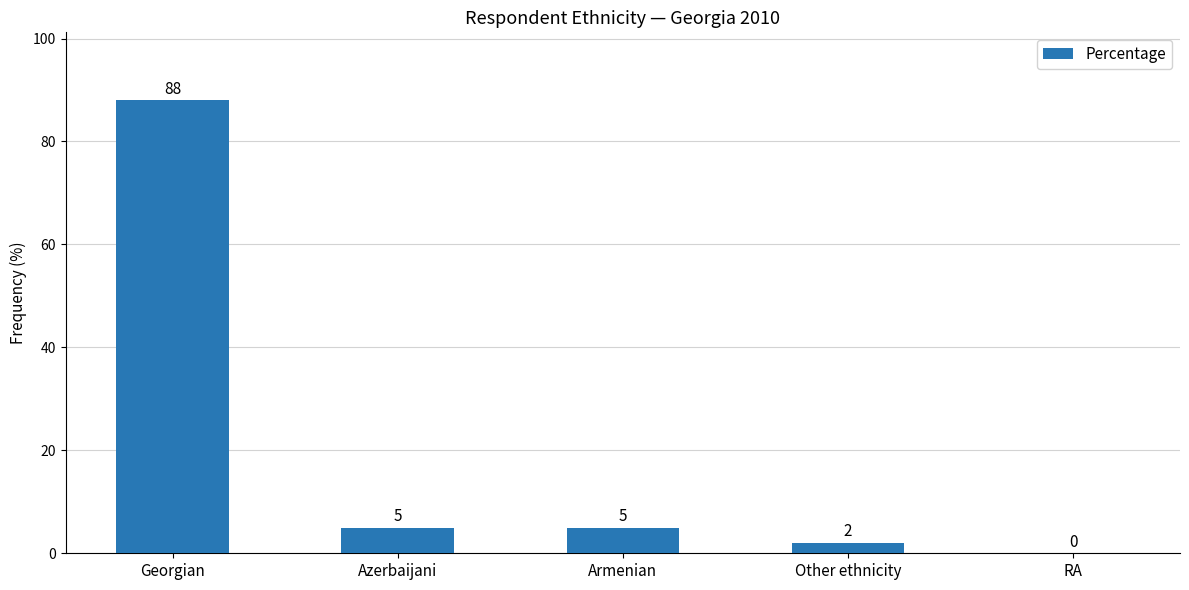

What is the sum of the values at Georgian and RA?

88